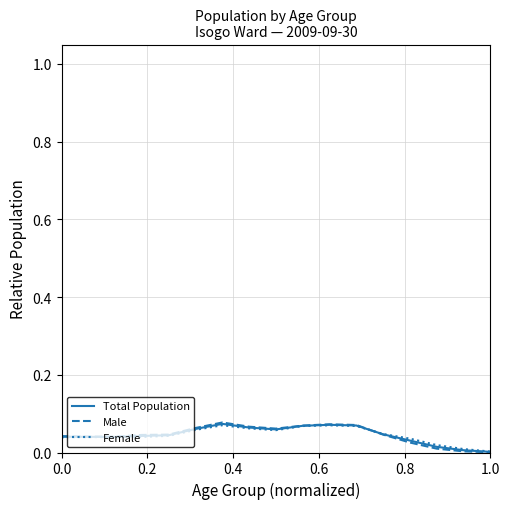

Which series has the largest range (max minus min)?

Male